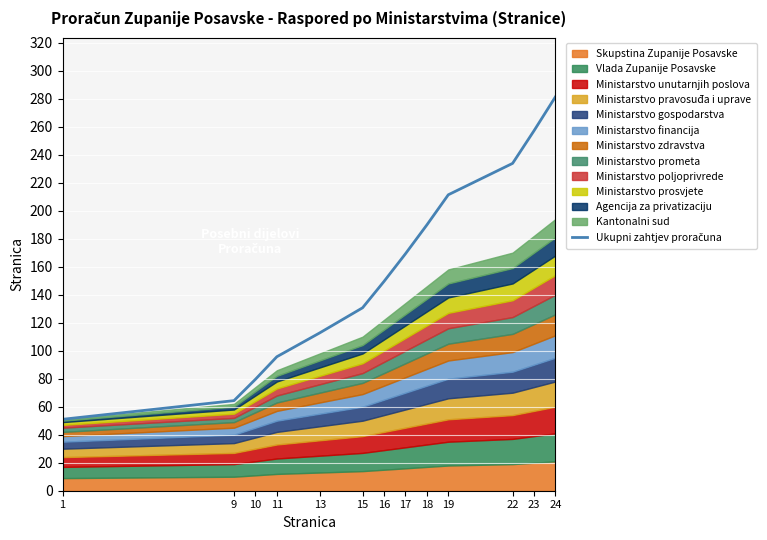

The chart shows a value of 112.7 at 13. True or false?

True